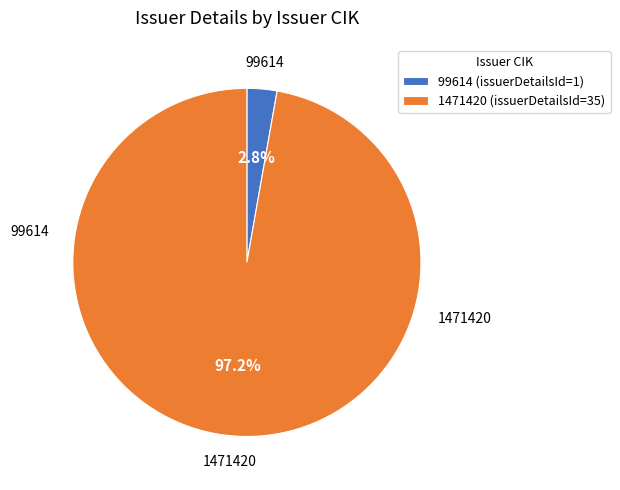

To the nearest percent, what portion does 99614 represent?

3%